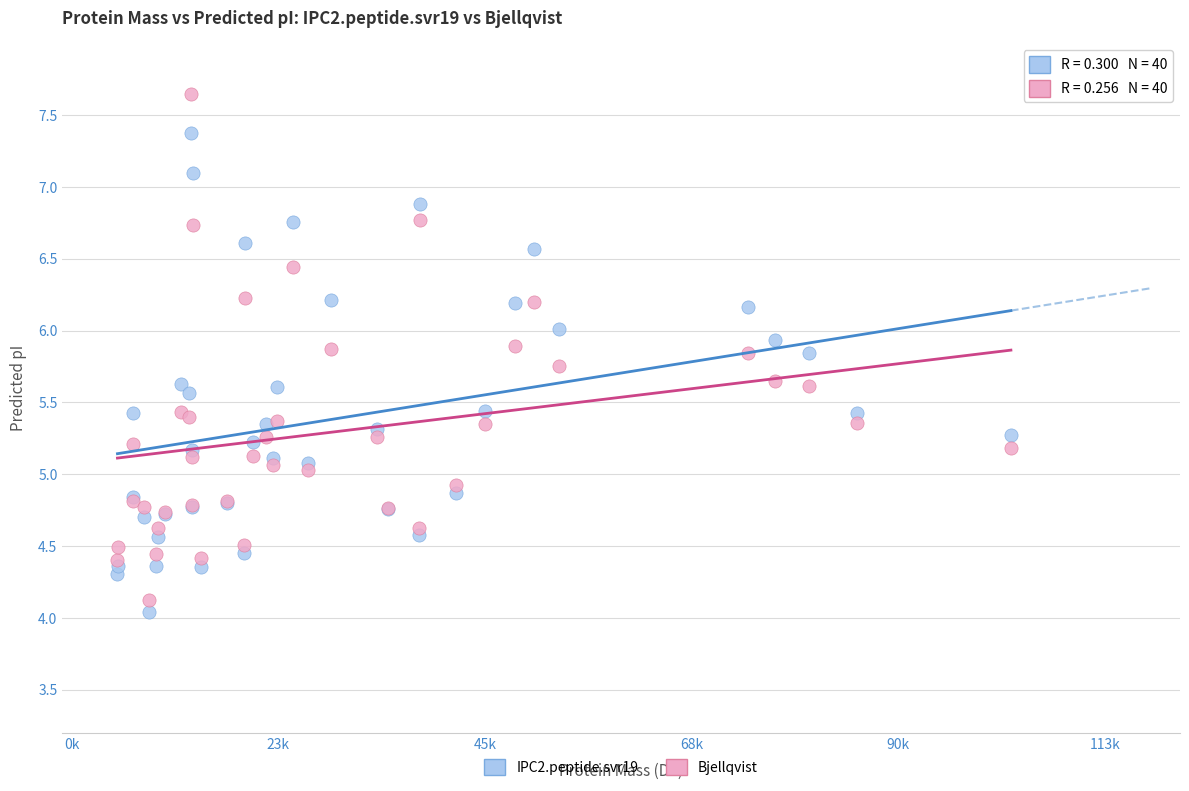

What is the X range (max minus min) for the scatter plot?

97729.8